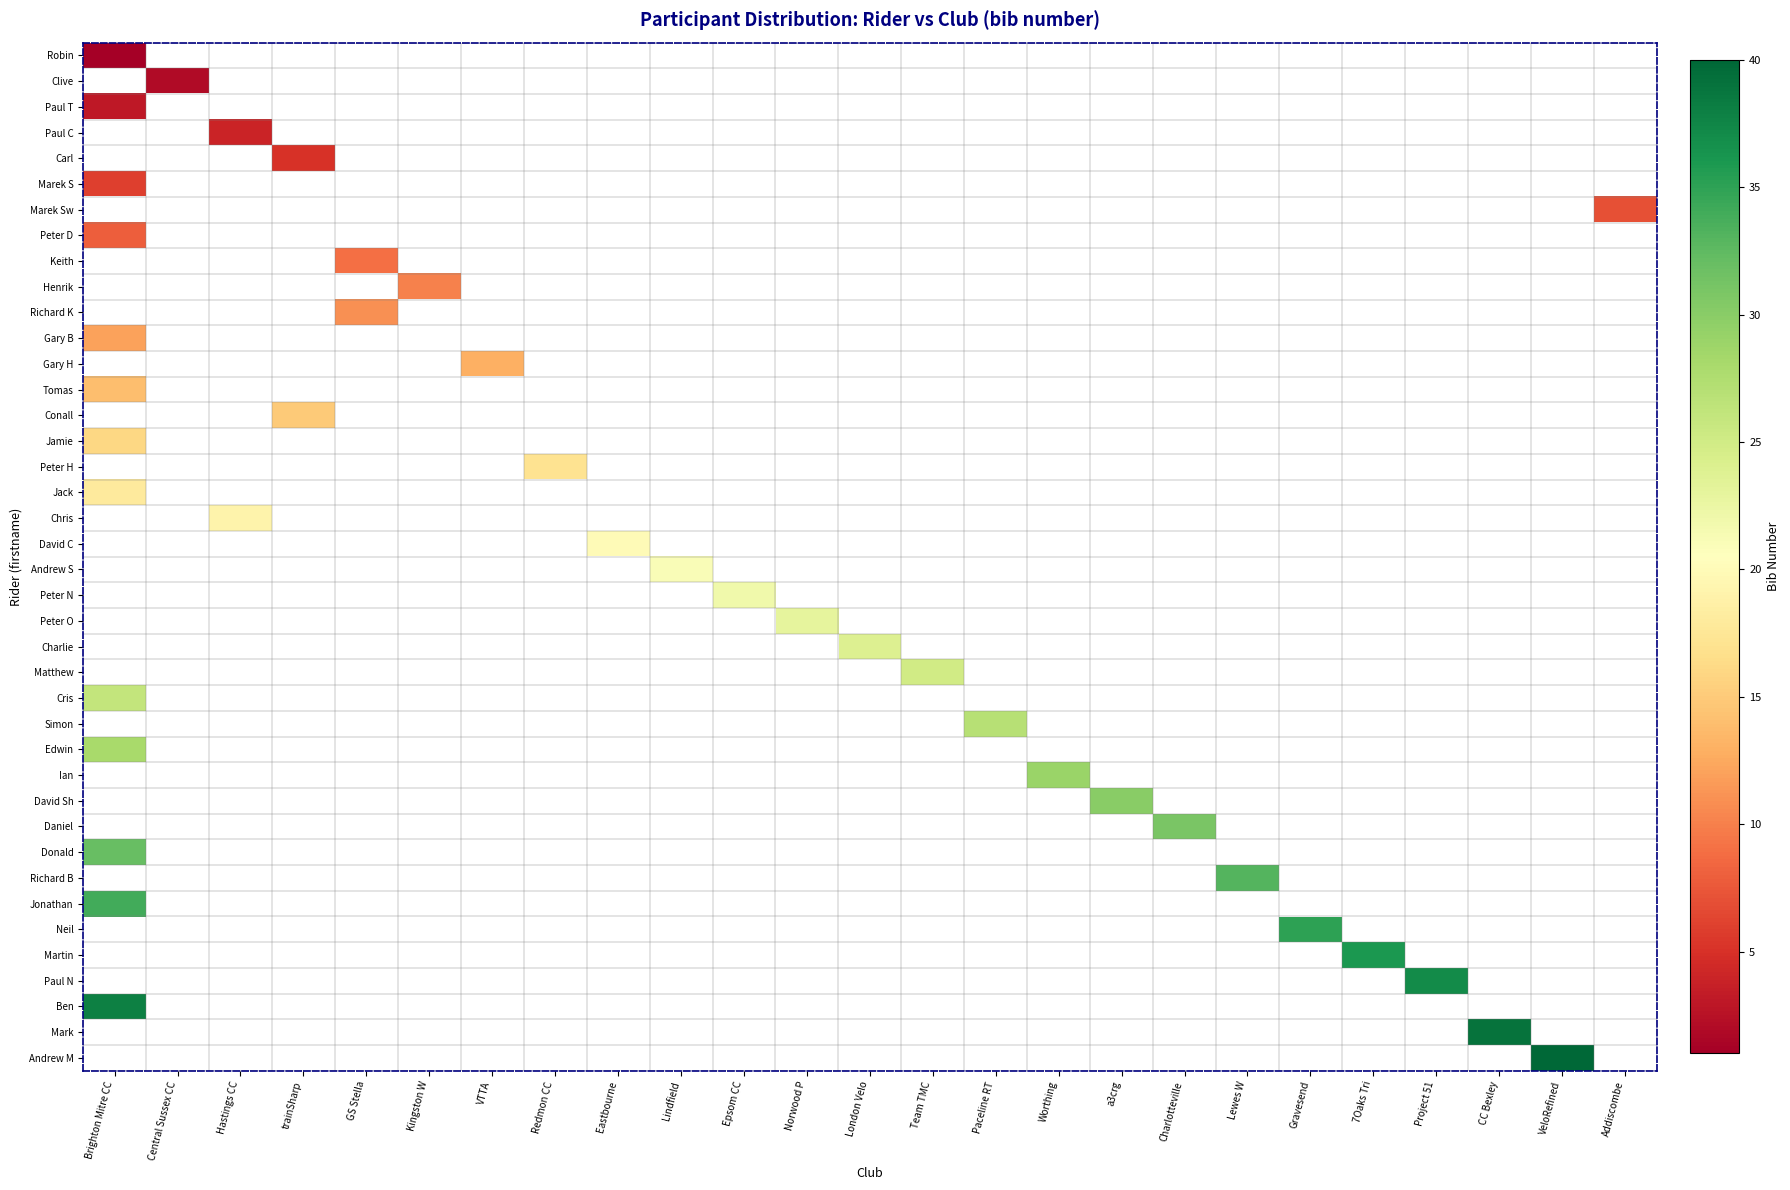

How many data points does each series have?

25